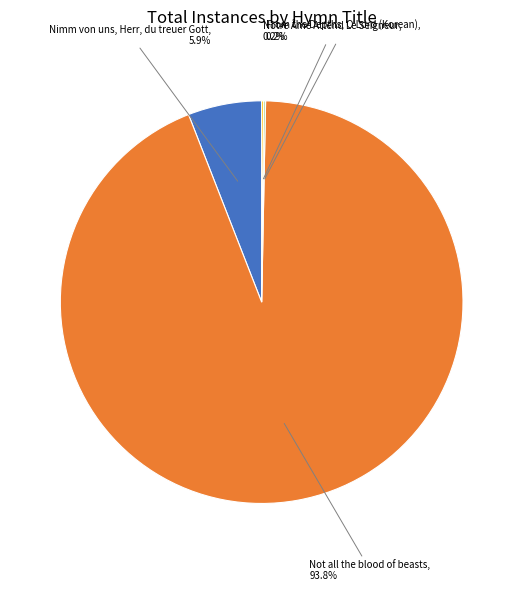

To the nearest percent, what is the average slice percentage?

25%